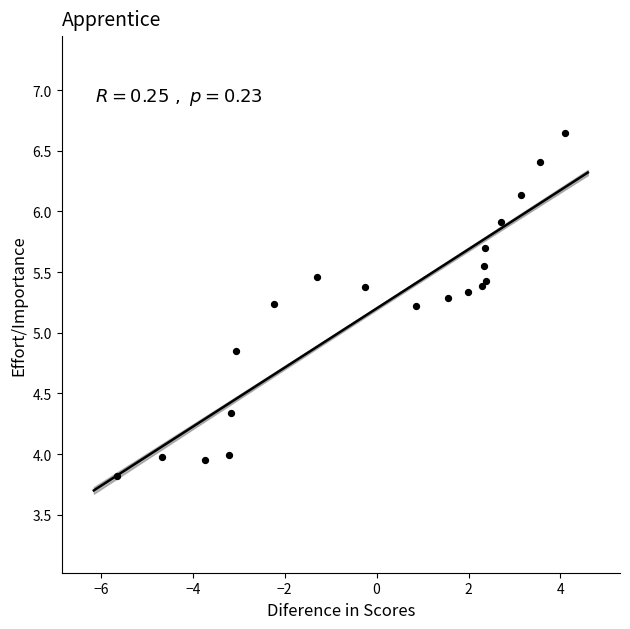

What is the range of X values (max minus min)?

9.7